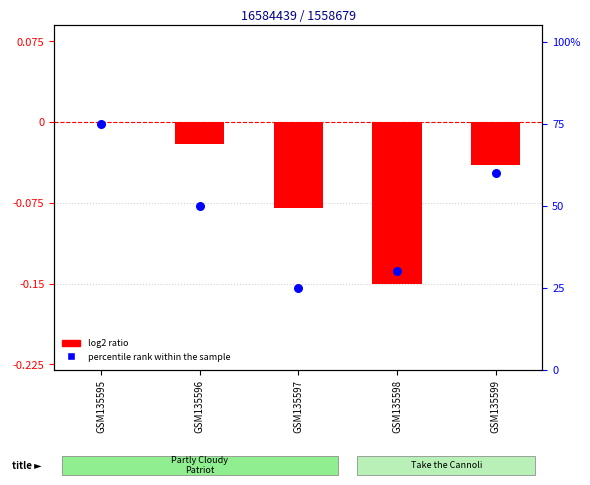

Is the value of percentile rank within the sample at GSM135596 greater than the value of log2 ratio at GSM135597?

Yes